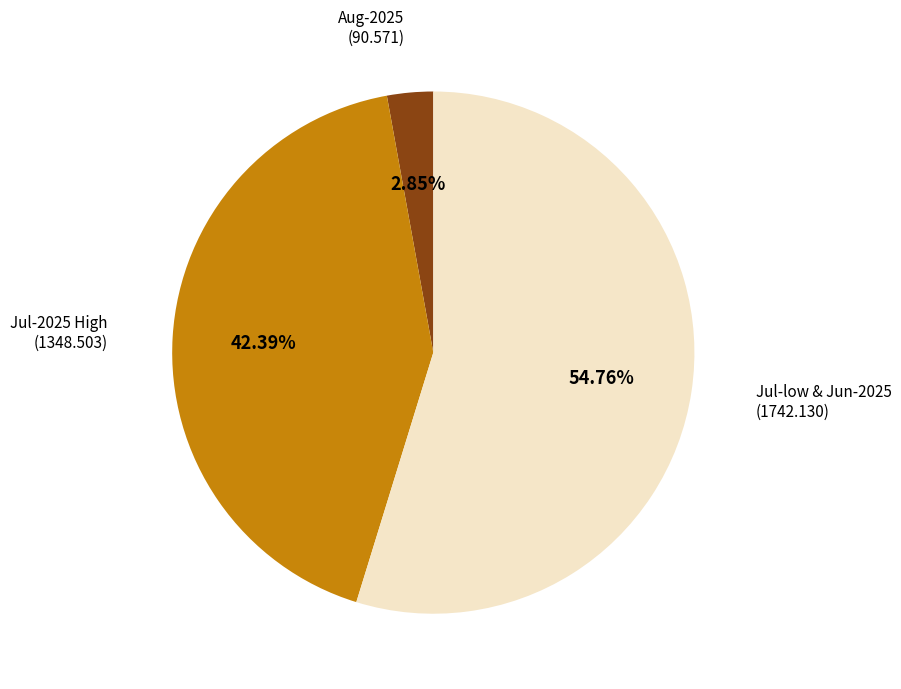

Does any single category account for the majority?

Yes